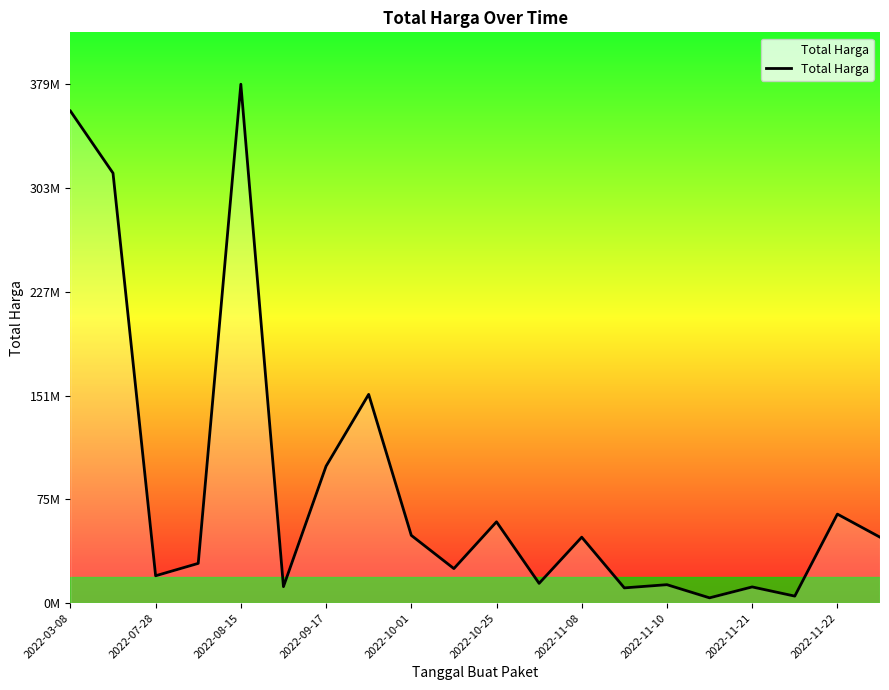

At which category does the data reach its first local valley?

2022-07-28